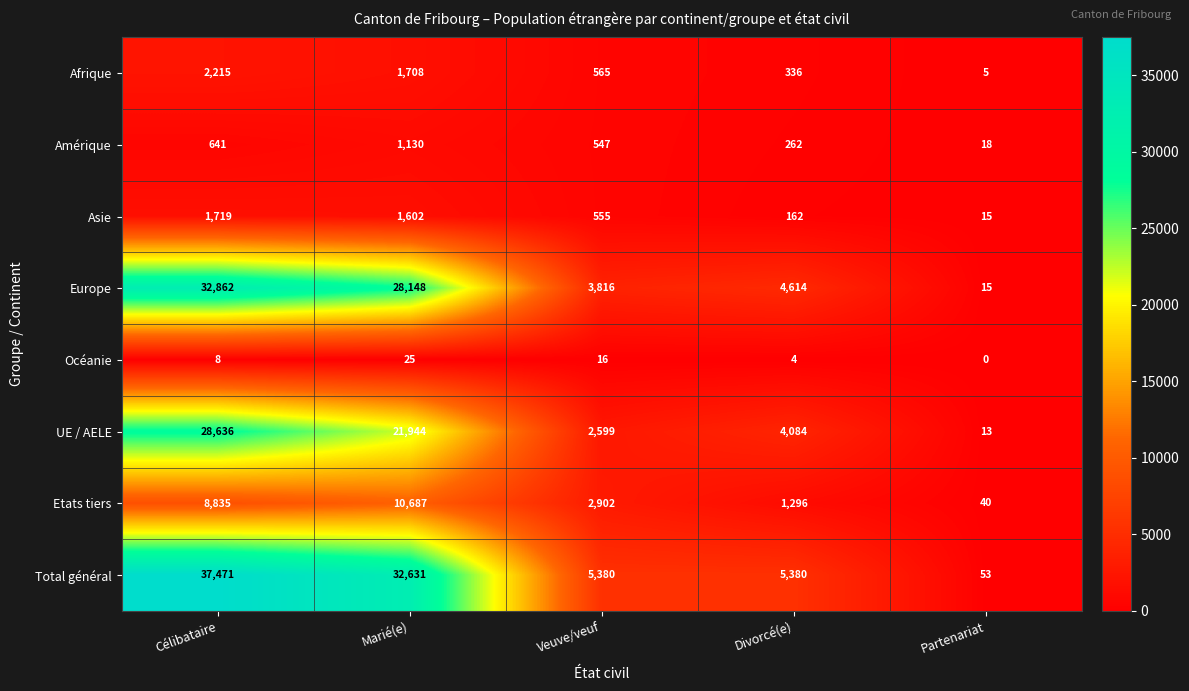

What is the difference between the Total général values at Marié(e) and Partenariat?

32578